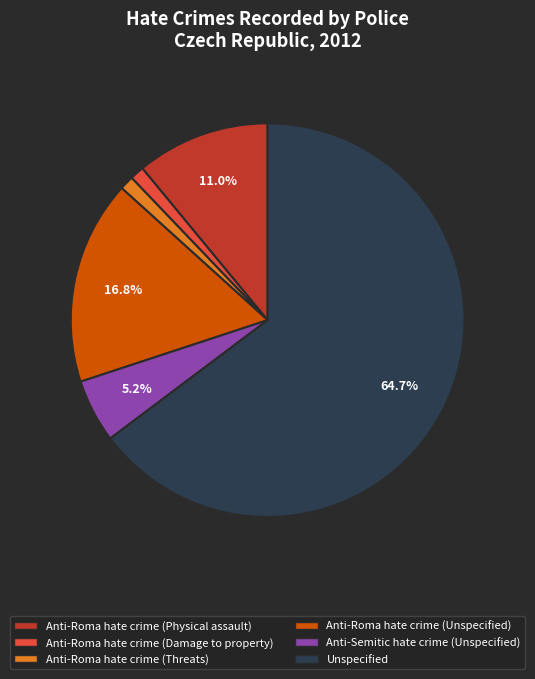

Combined, do Anti-Roma hate crime (Damage to property) and Anti-Roma hate crime (Unspecified) account for over 50%?

No